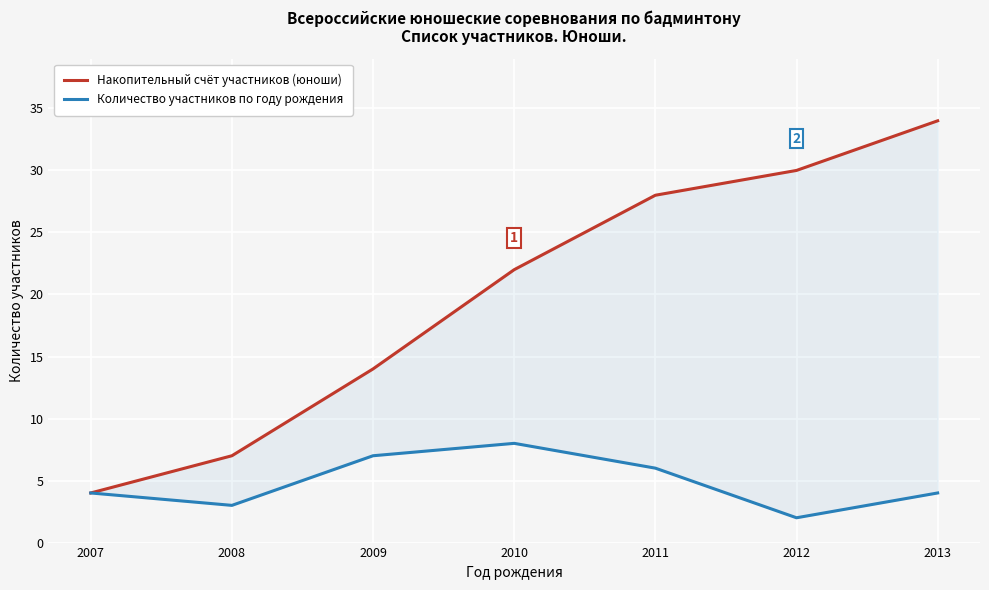

In Количество участников по году рождения, how many points are higher than both neighbors (excluding endpoints)?

1